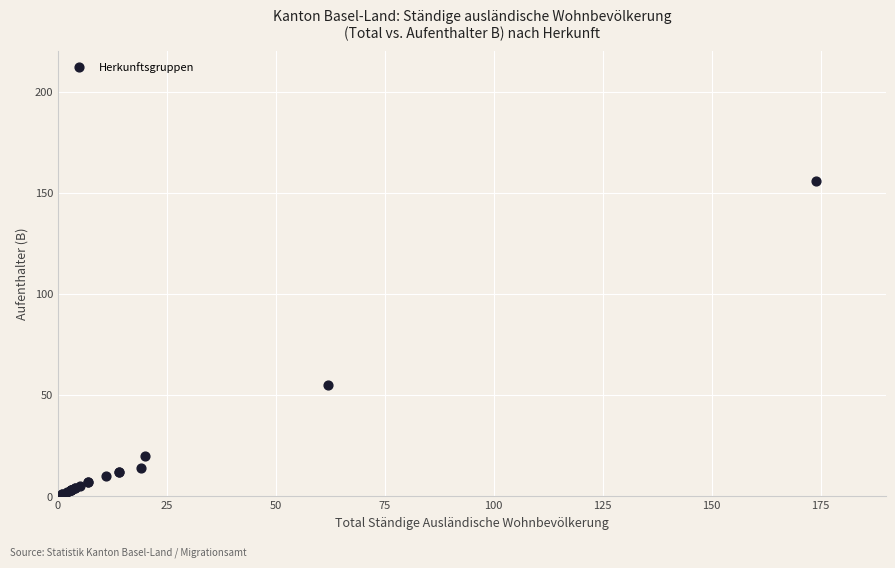

What Y value in the scatter plot is closest to 78?

55